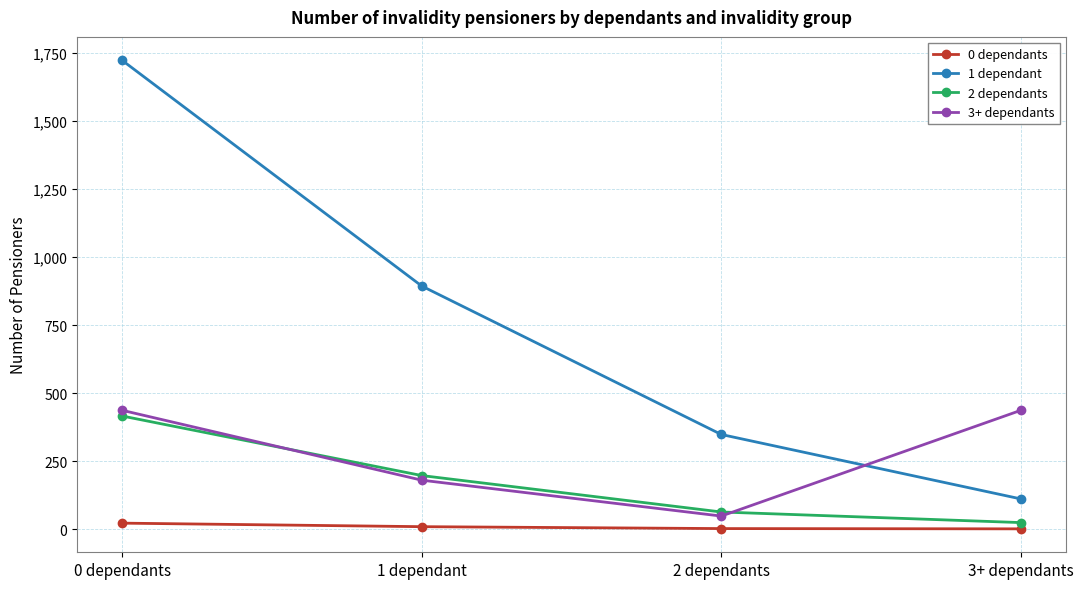

How many data points in 3+ dependants are less than 437?

2